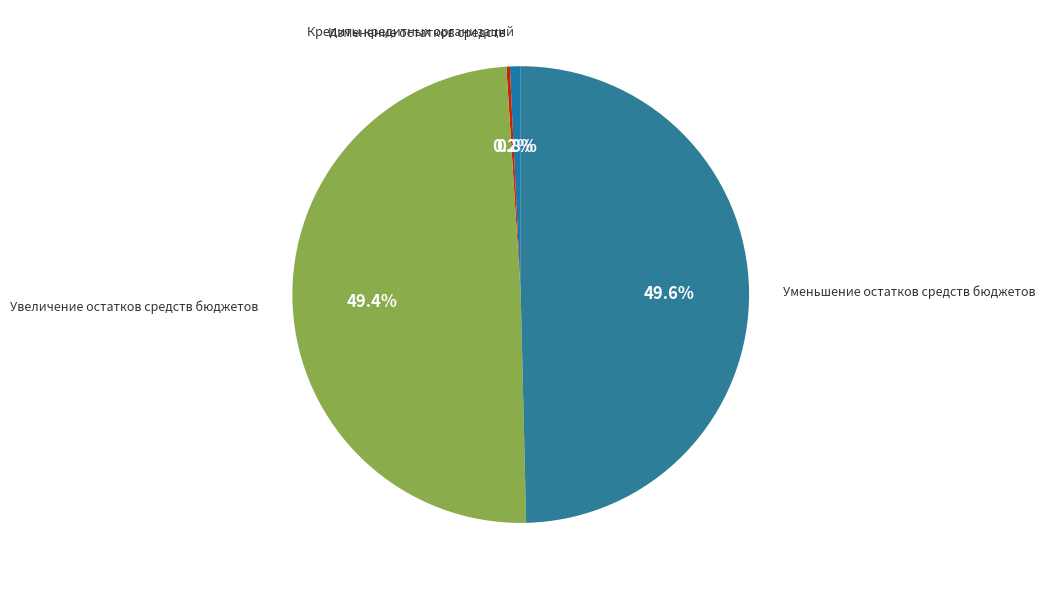

Which has a higher value, Кредиты кредитных организаций or Увеличение остатков средств бюджетов?

Увеличение остатков средств бюджетов